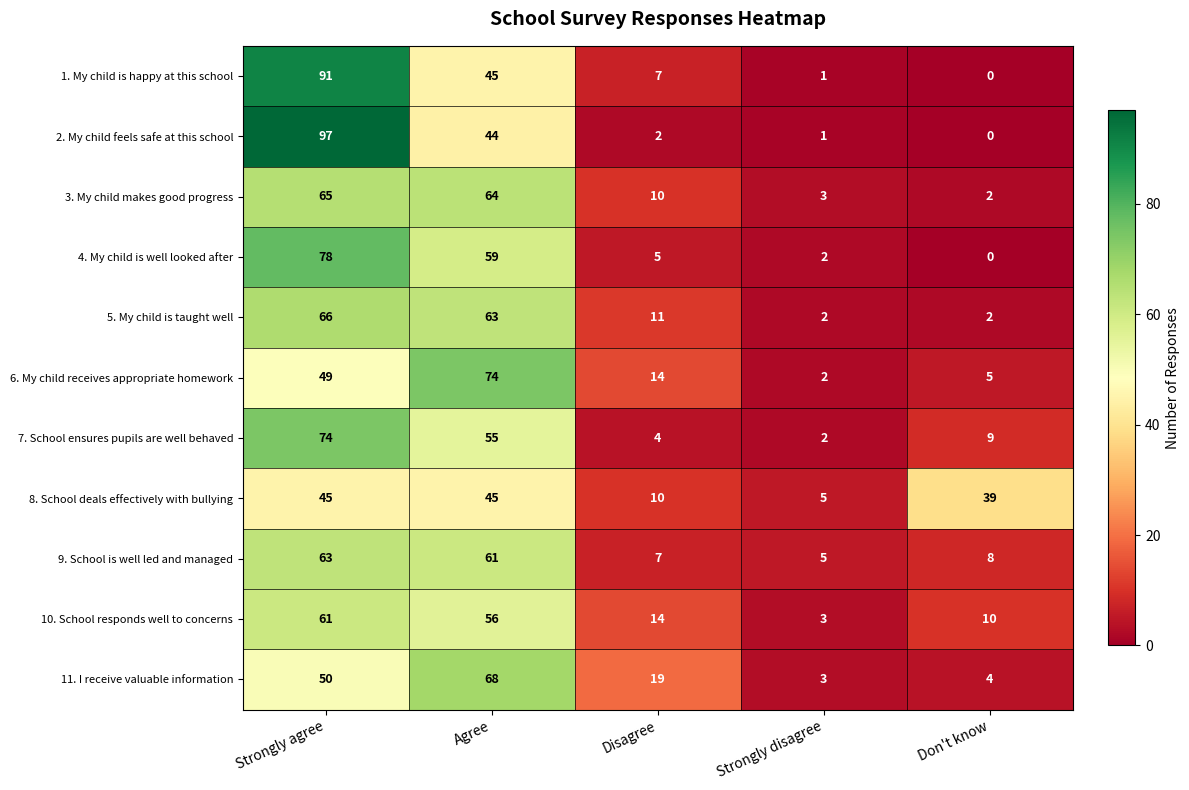

Which series changed the most between Strongly agree and Don't know?

2. My child feels safe at this school